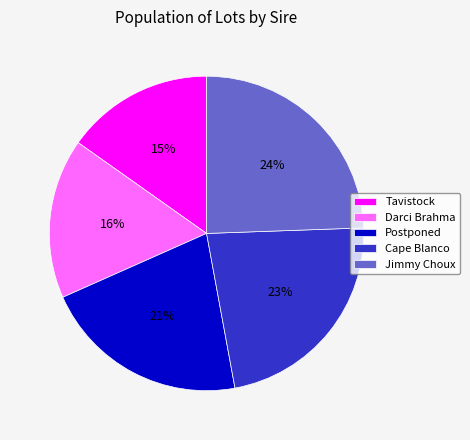

Which slice is the smallest?

Tavistock